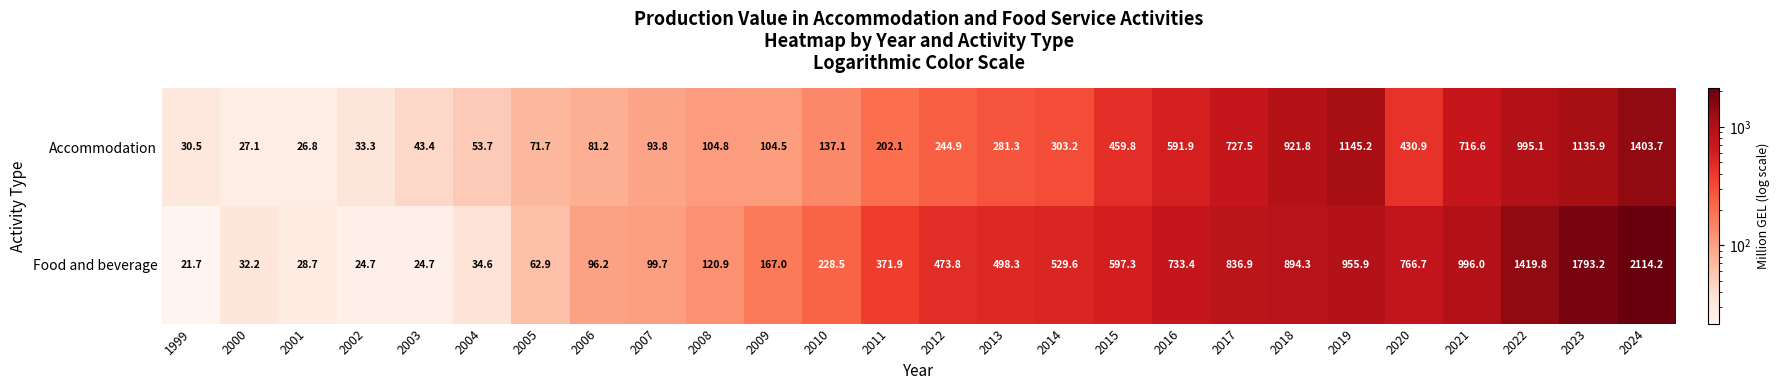

What is the smallest value displayed?

21.7